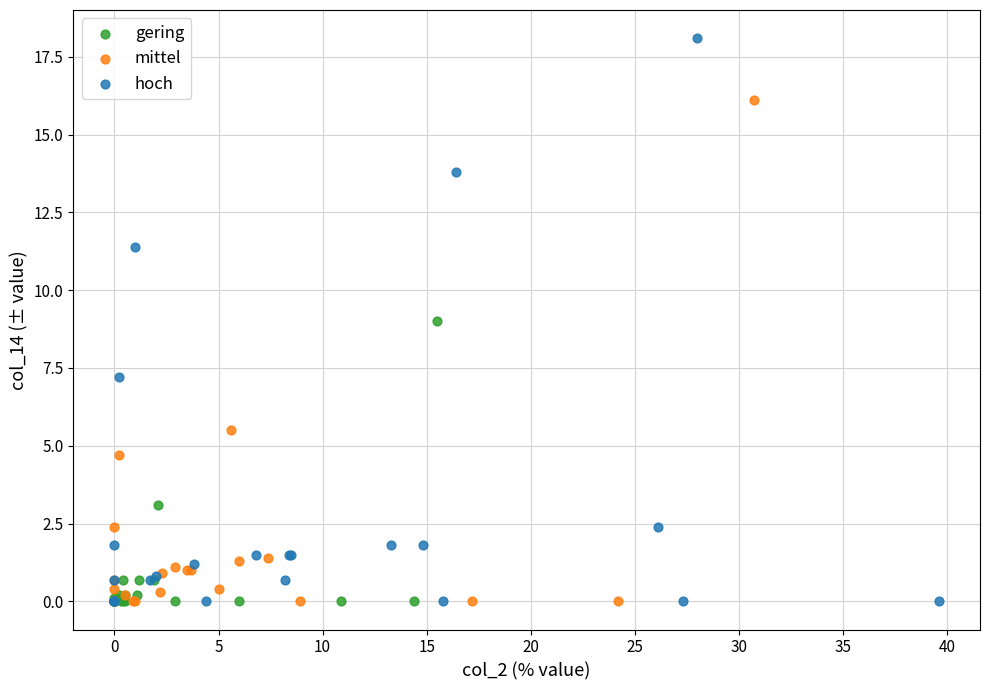

Which series has the widest spread of Y values?

hoch